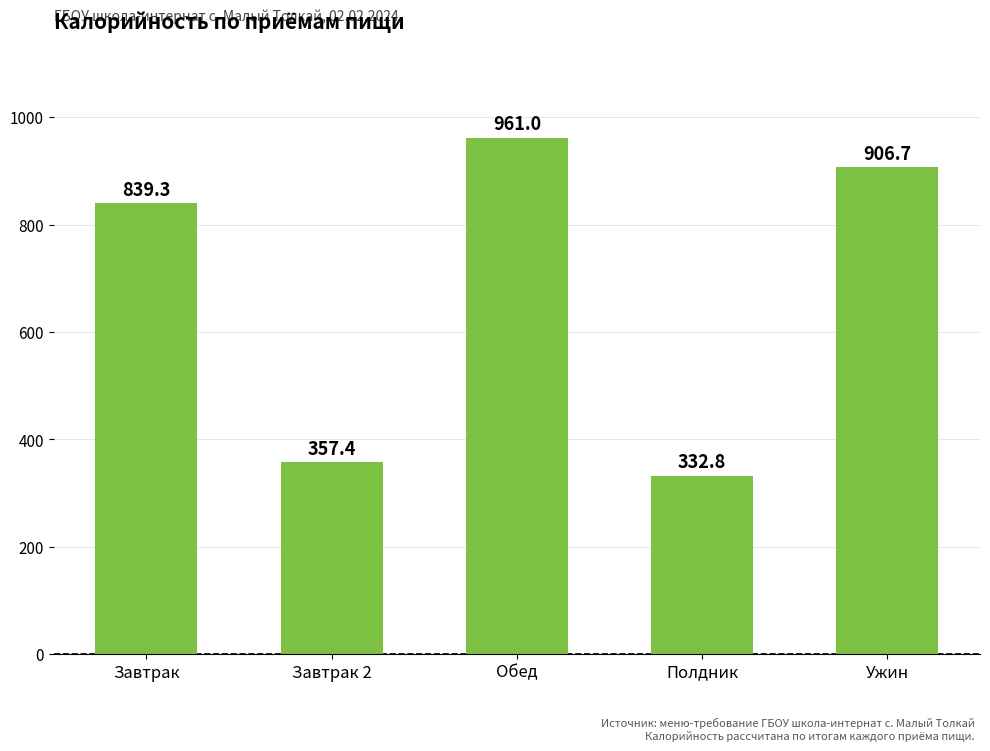

What is the difference between the second highest and second lowest values?

549.4